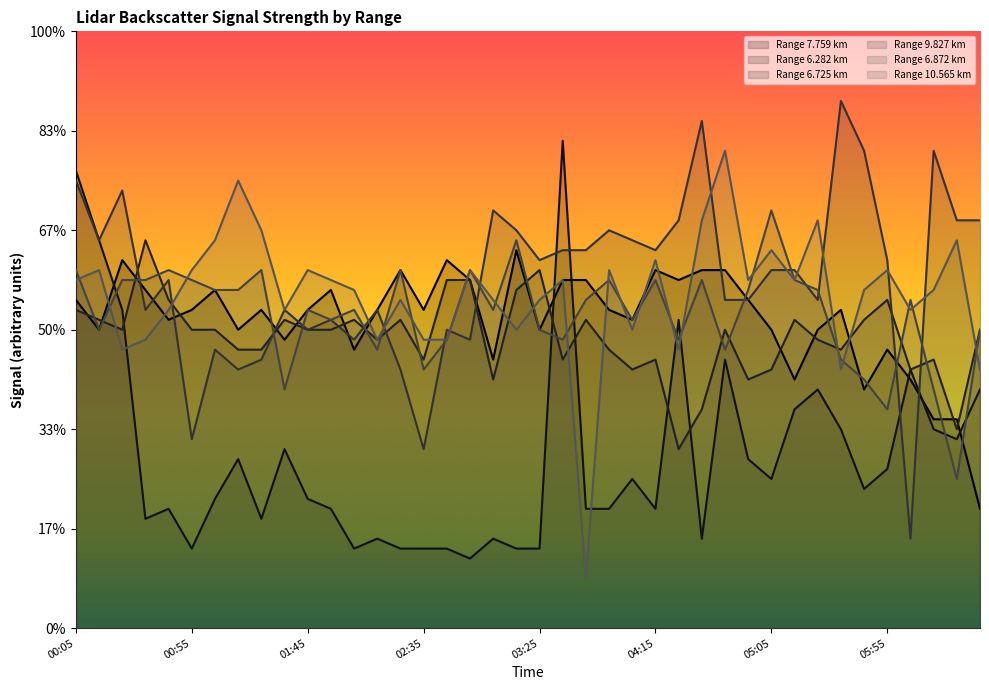

At how many categories does at least one series exceed 4?

15